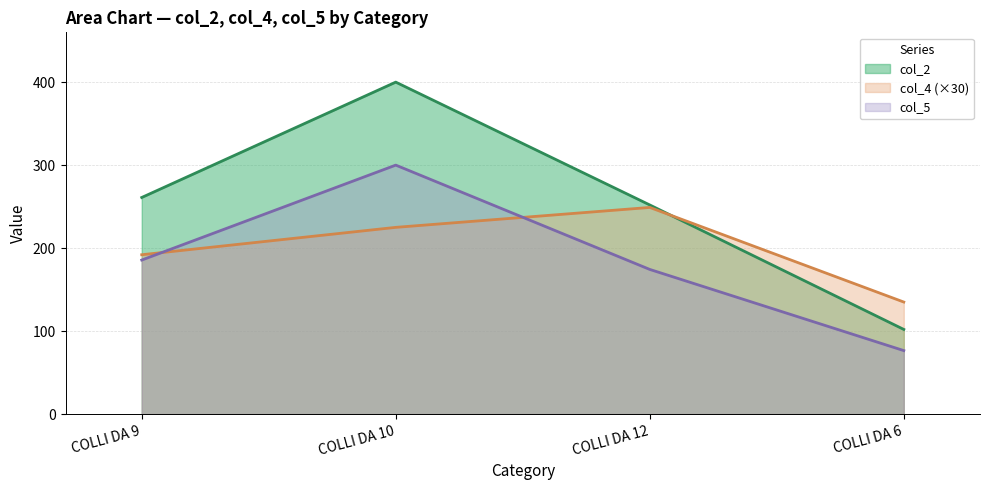

How many categories are shown in the chart?

4